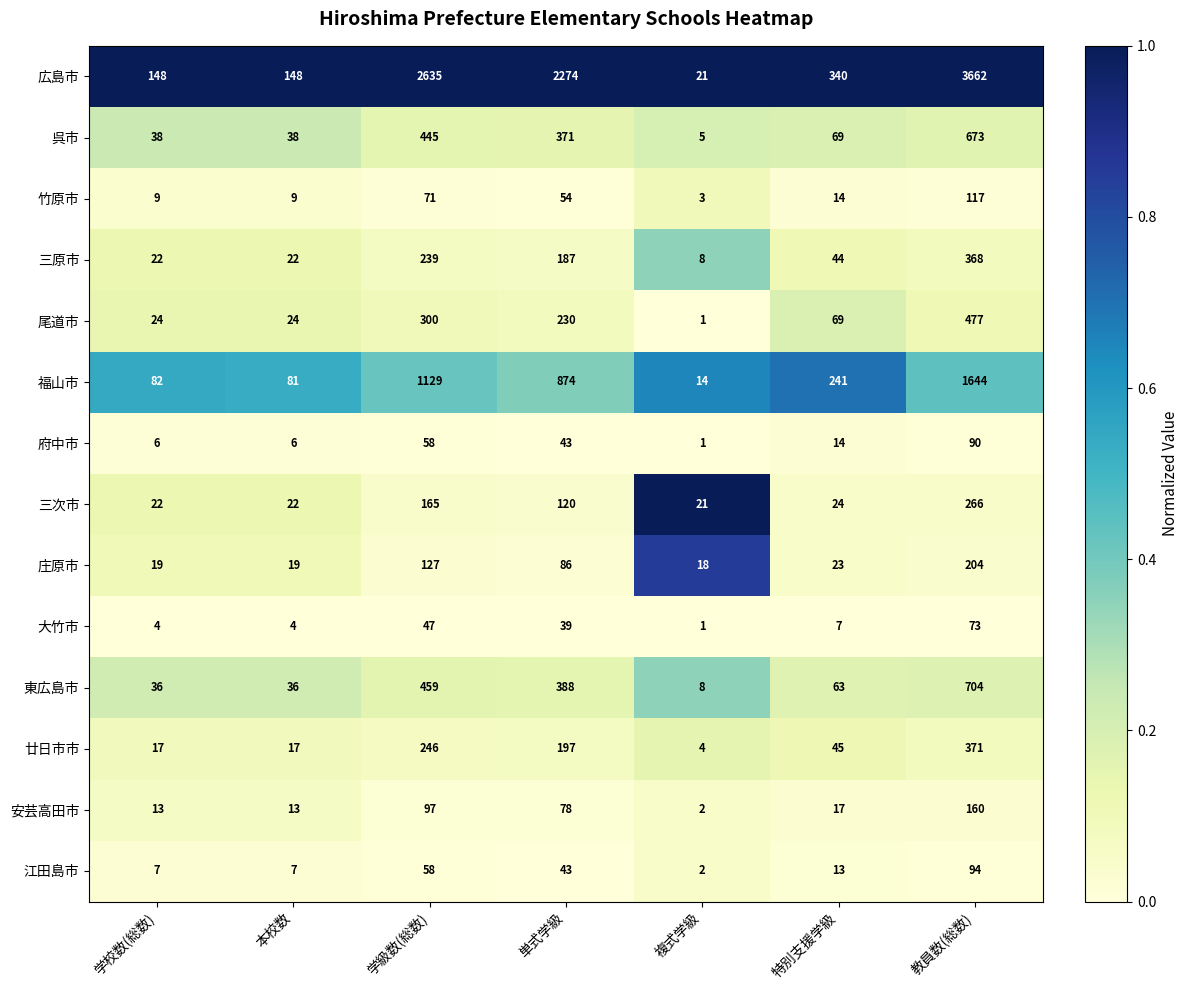

Rank the series by their maximum value, from highest to lowest.

広島市, 福山市, 東広島市, 呉市, 尾道市, 廿日市市, 三原市, 三次市, 庄原市, 安芸高田市, 竹原市, 江田島市, 府中市, 大竹市